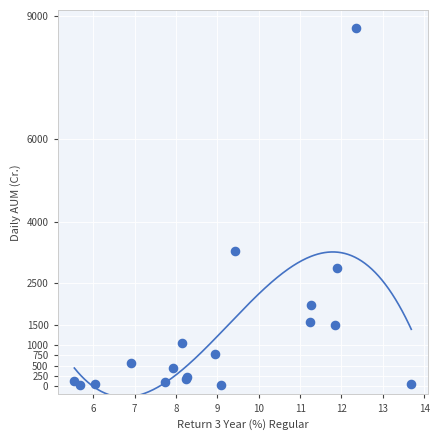

What Y value in the scatter plot is closest to 4358?

3277.9